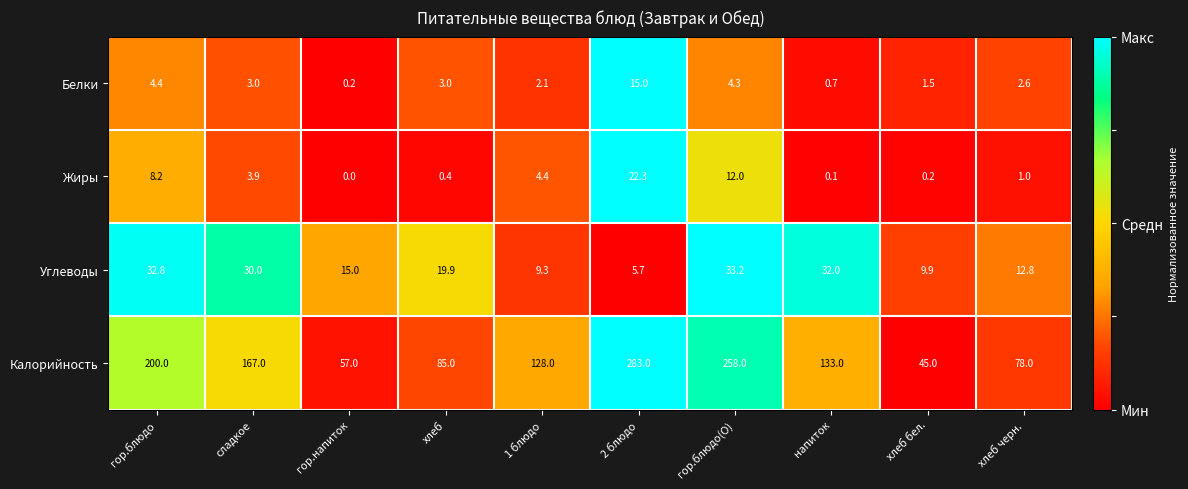

How many data points does each series have?

10